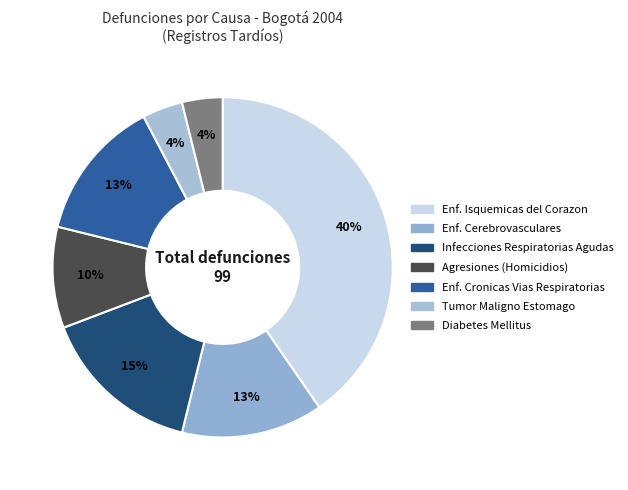

How many slices are in this pie chart?

7